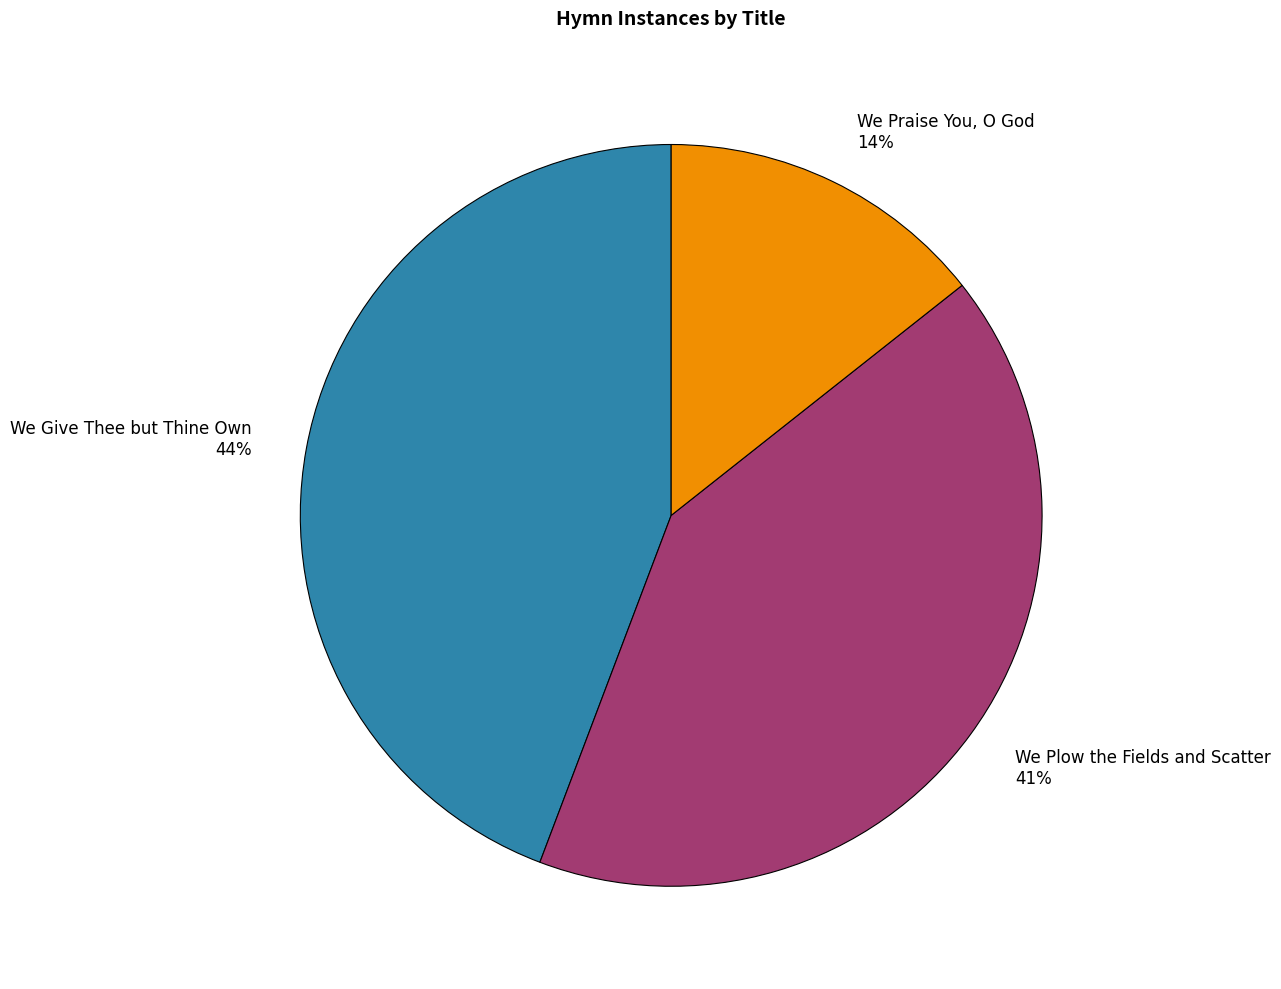

To the nearest percent, what portion does We Praise You, O God represent?

14%